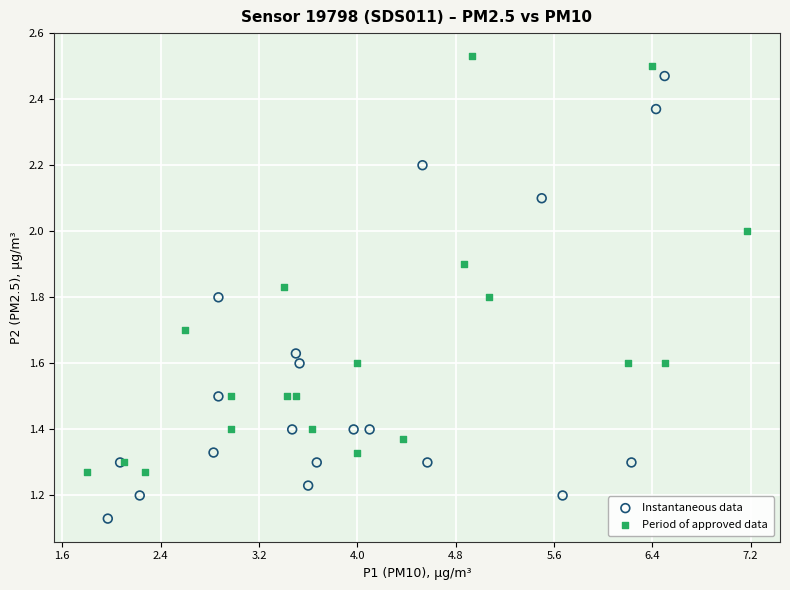

Which series contains the lowest Y value?

Instantaneous data